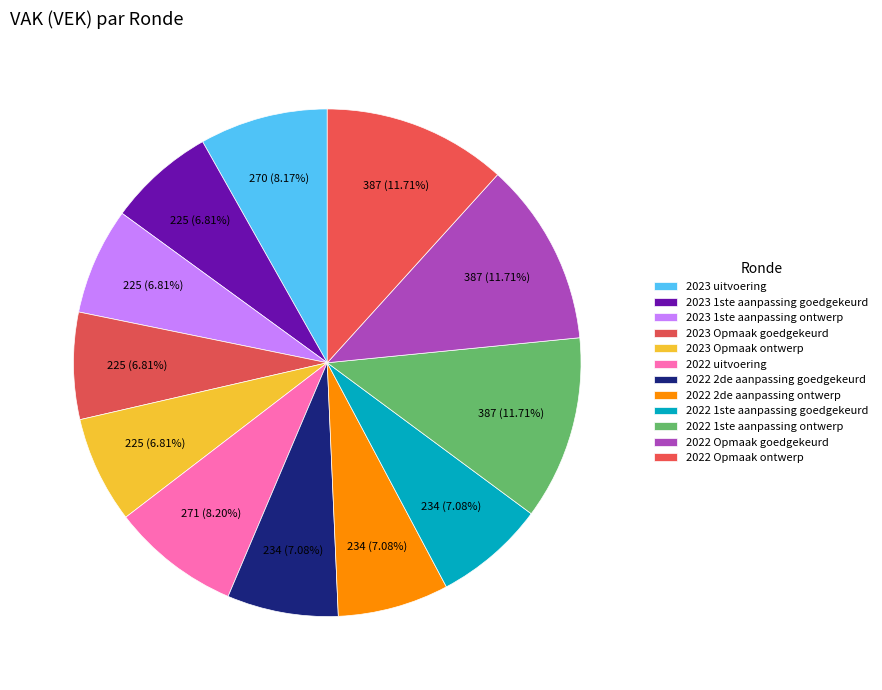

Which slice is the smallest?

2023 1ste aanpassing goedgekeurd